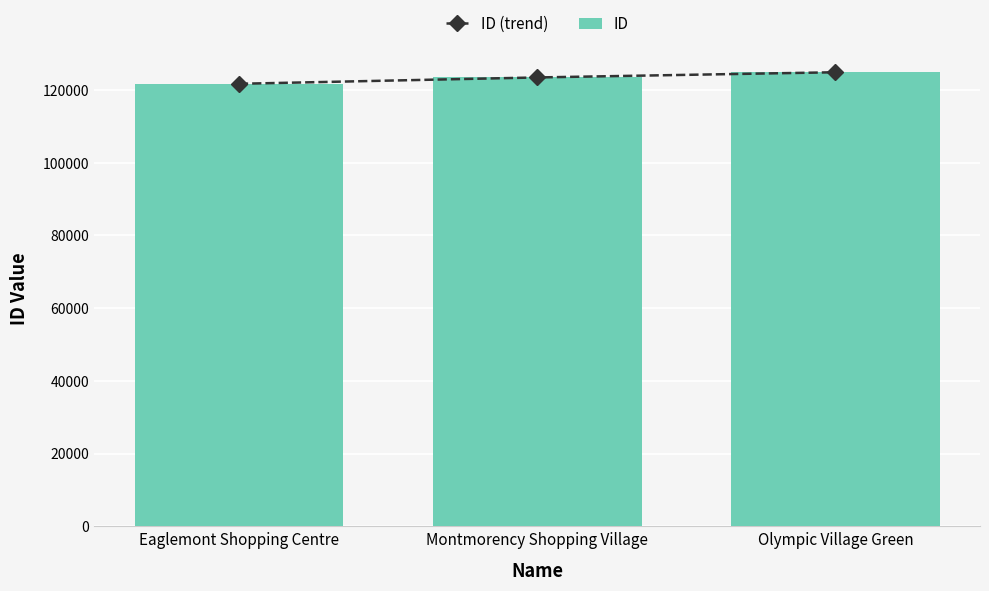

What is the label of the 3rd bar from the right?

Eaglemont Shopping Centre